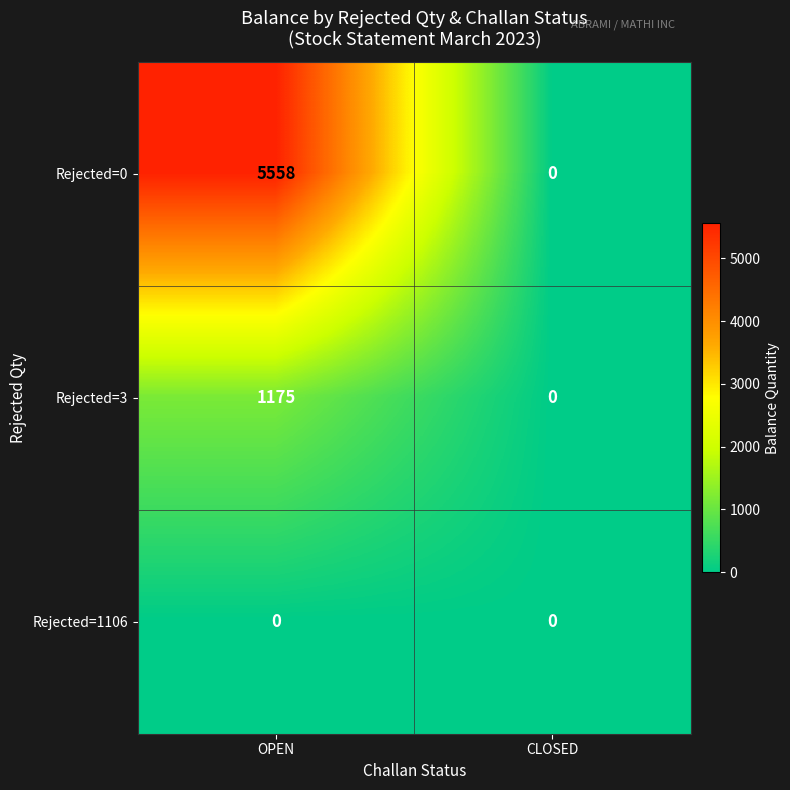

Between OPEN and CLOSED, which series saw the biggest shift?

Rejected=0